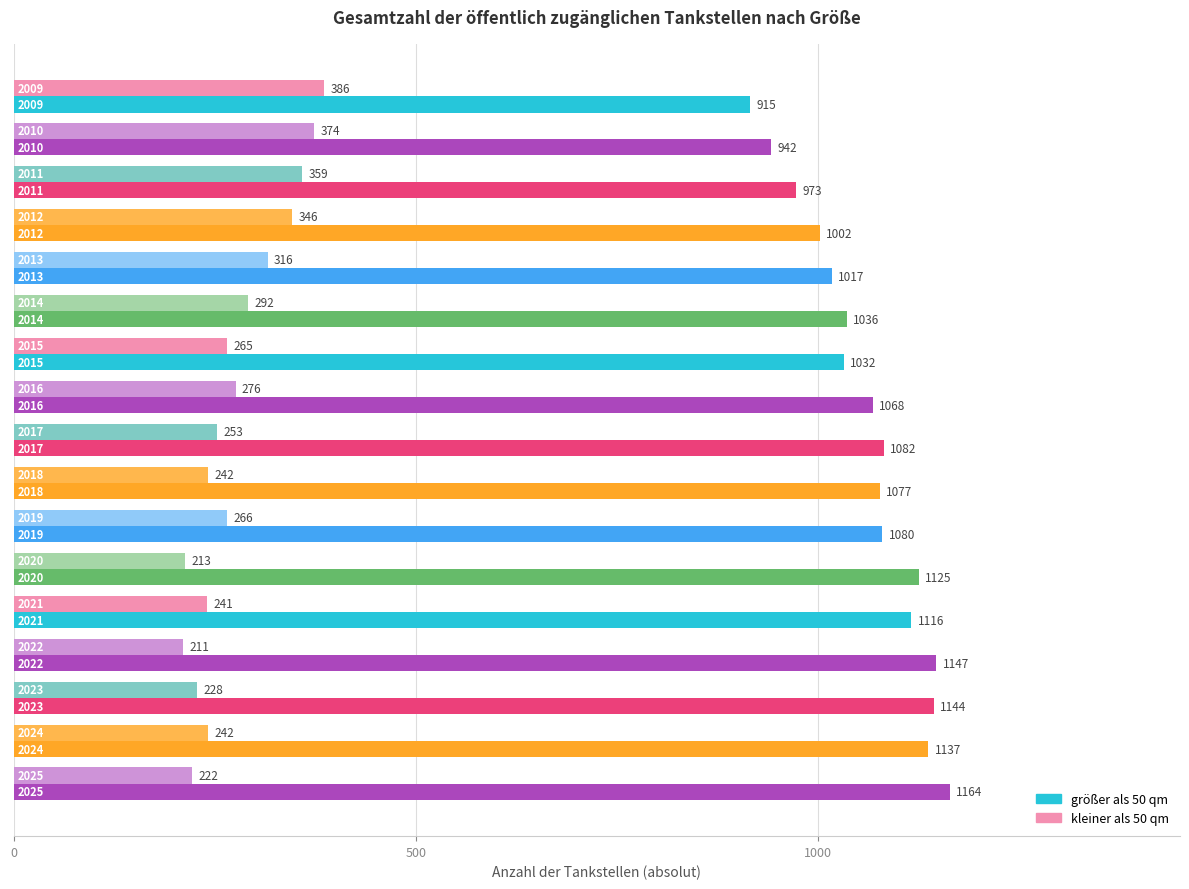

What is the difference between the second highest and minimum values in the größer als 50 qm series?

232